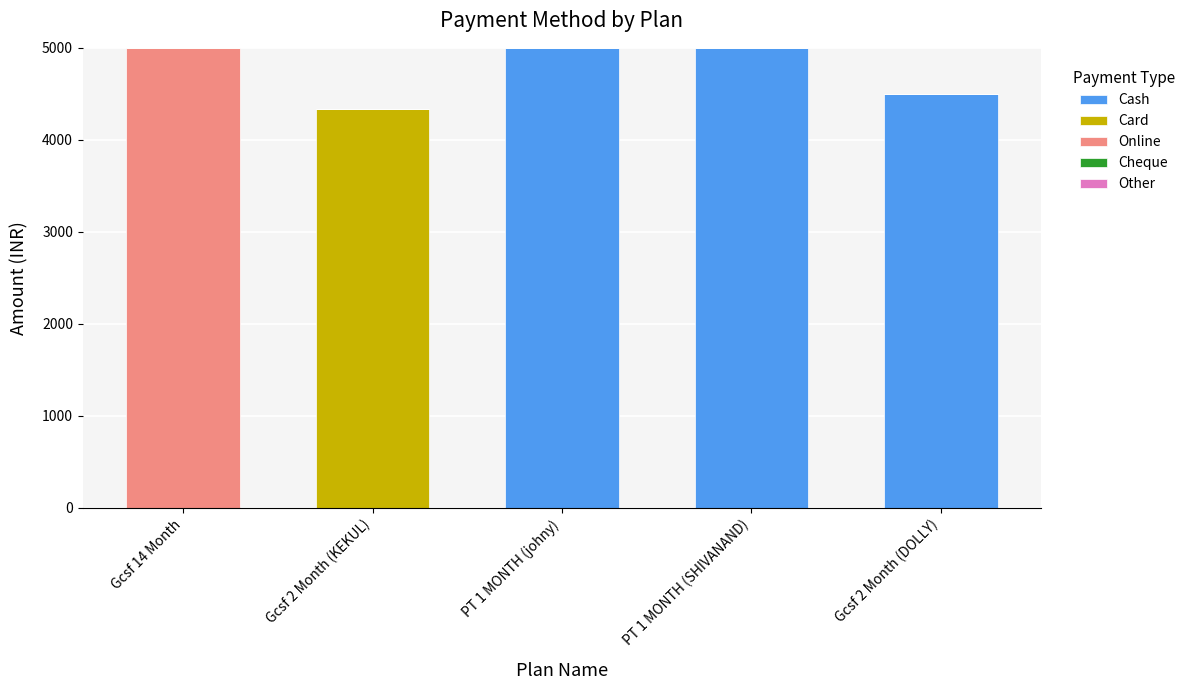

What is the maximum value for Cash?

5000